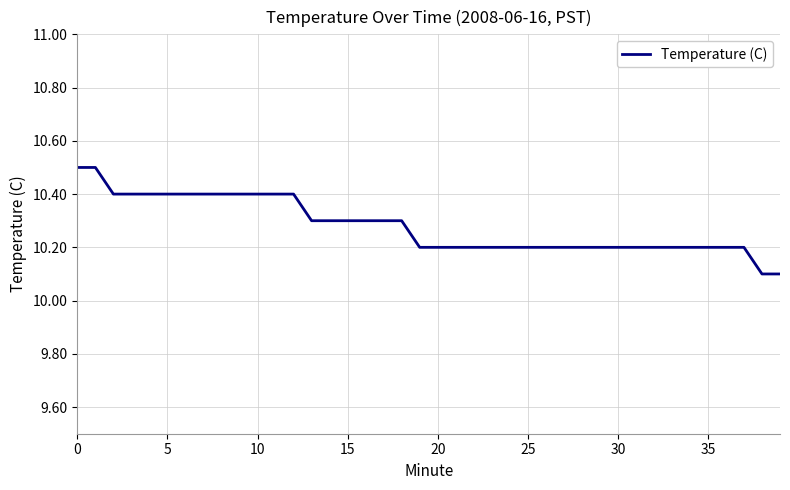

What is the maximum value shown in the chart?

10.5